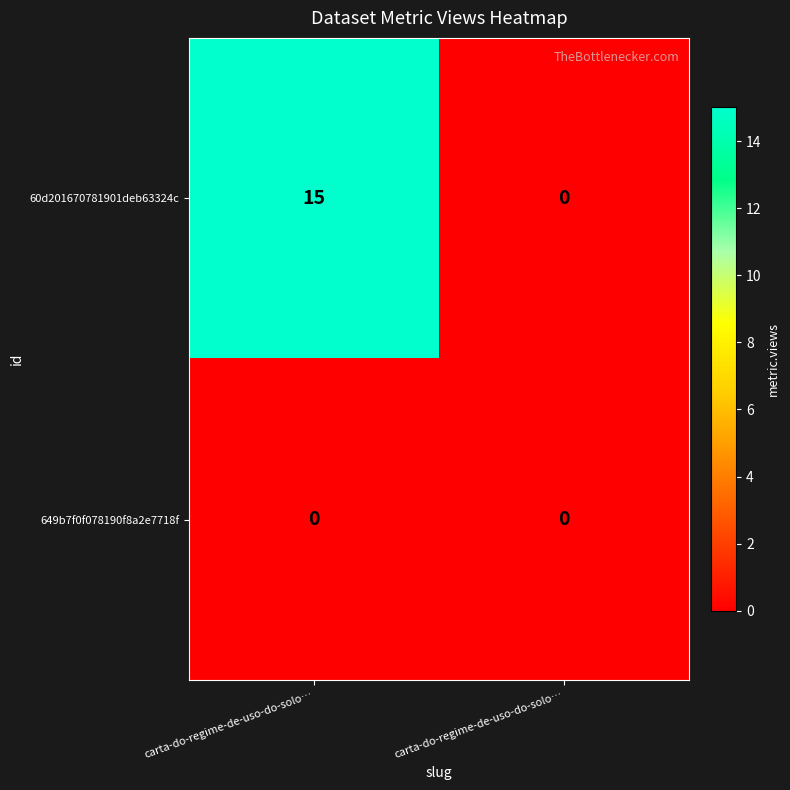

Which series changed the most between carta-do-regime-de-uso-do-solo… and carta-do-regime-de-uso-do-solo…?

60d201670781901deb63324c